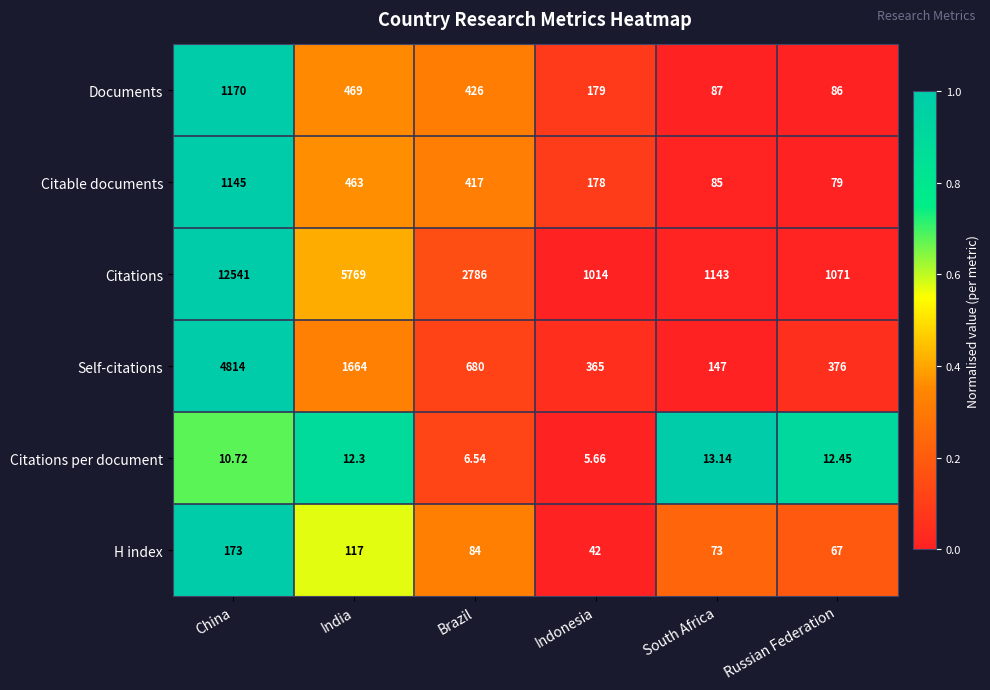

Count the number of categories in the chart.

6